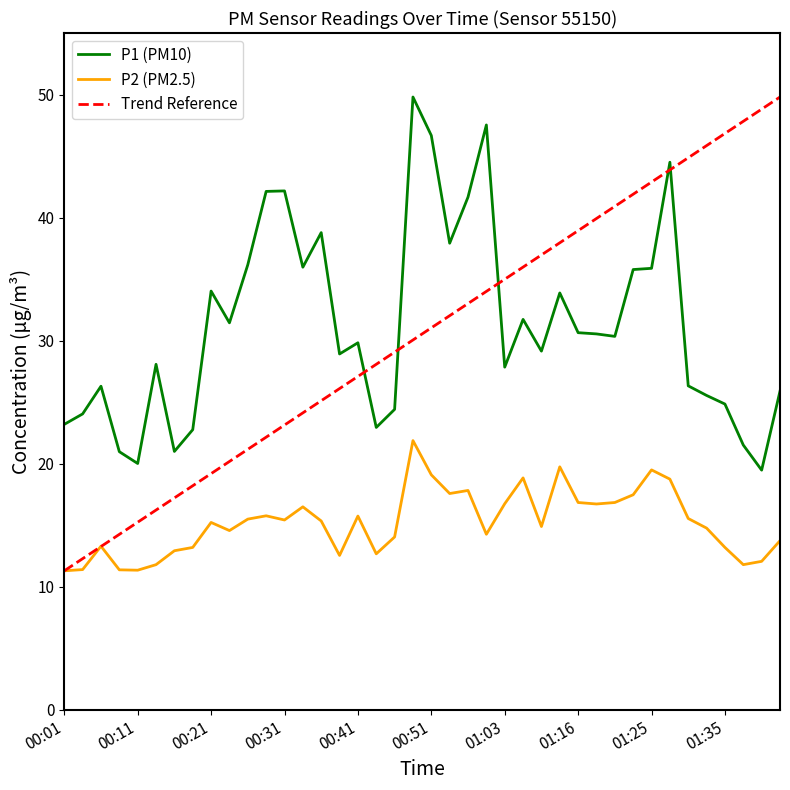

True or false: P1 (PM10) and P2 (PM2.5) cross at least once.

False